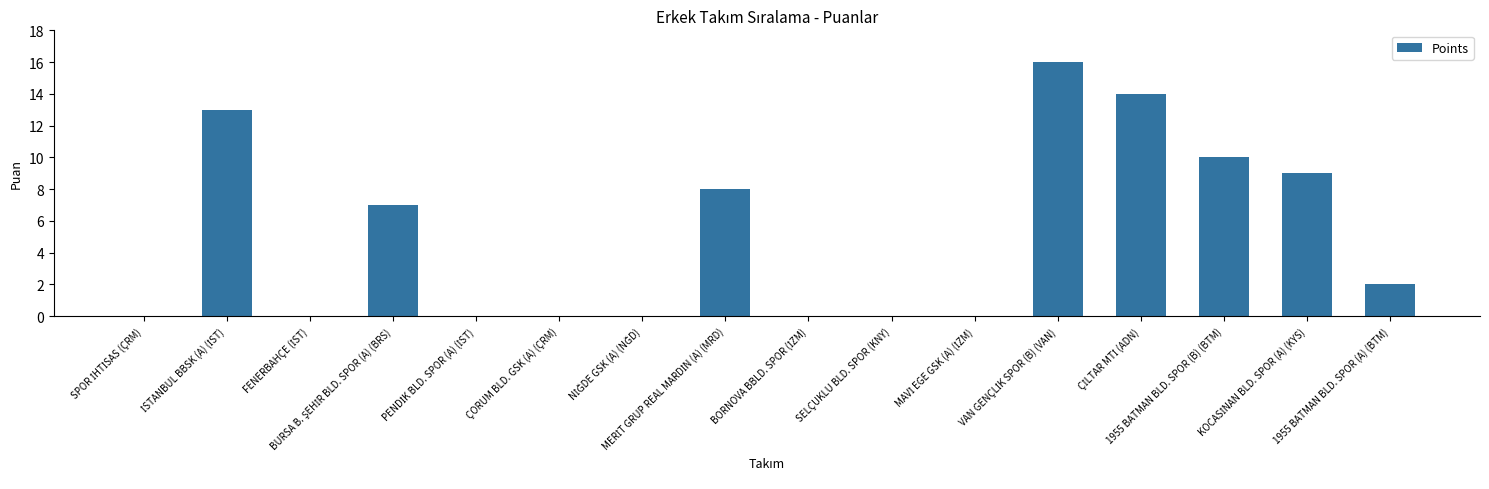

What is the sum of all values?

79